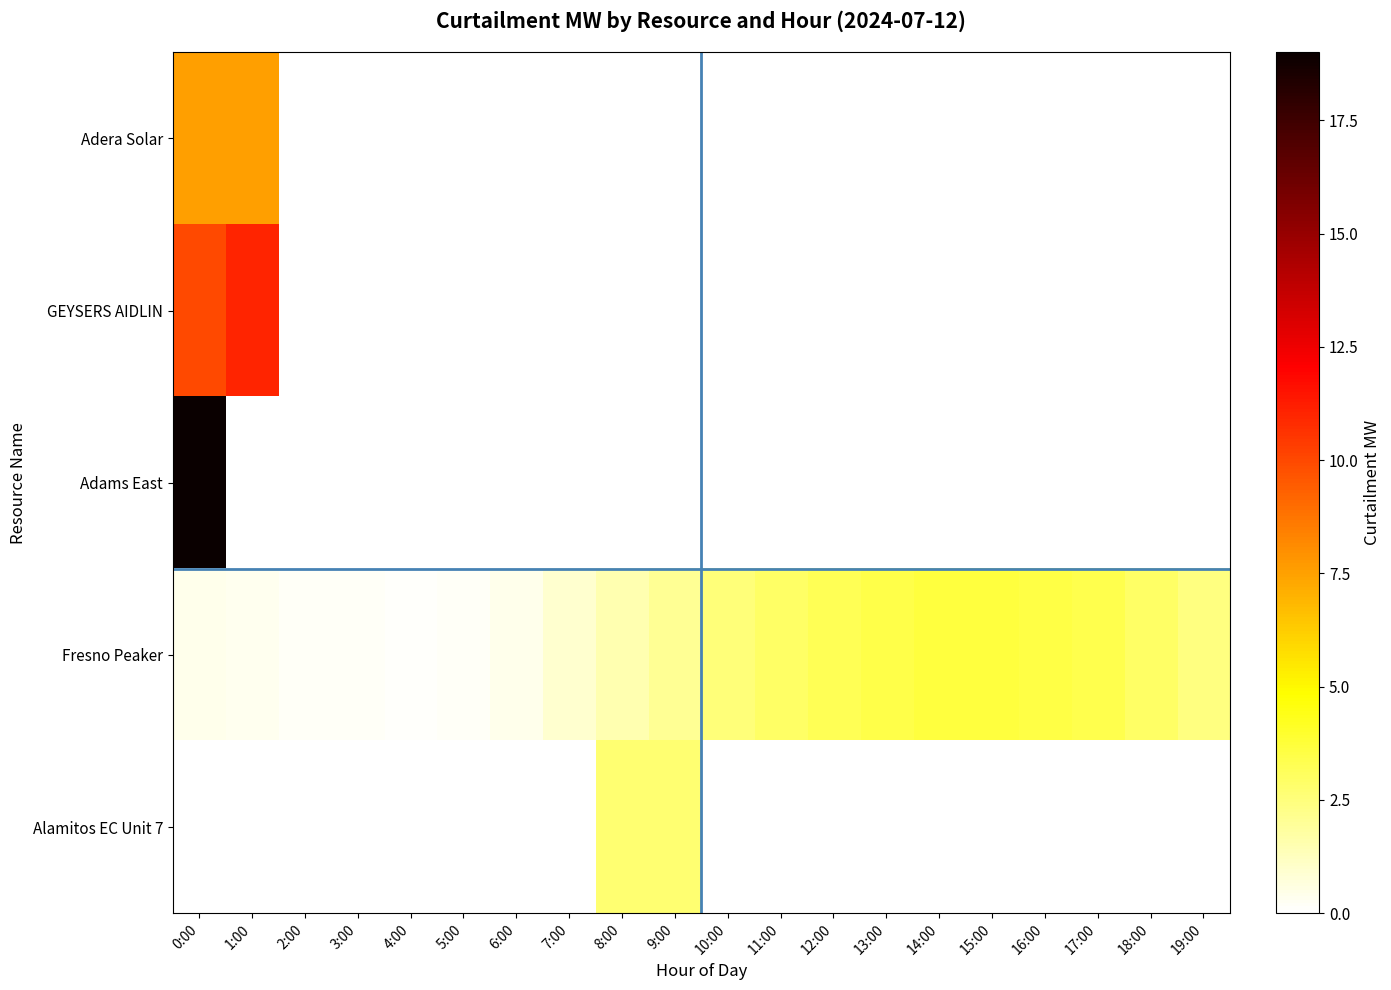

Rank the series at 14:00 from highest to lowest value.

Fresno Peaker, Adera Solar, GEYSERS AIDLIN, Adams East, Alamitos EC Unit 7